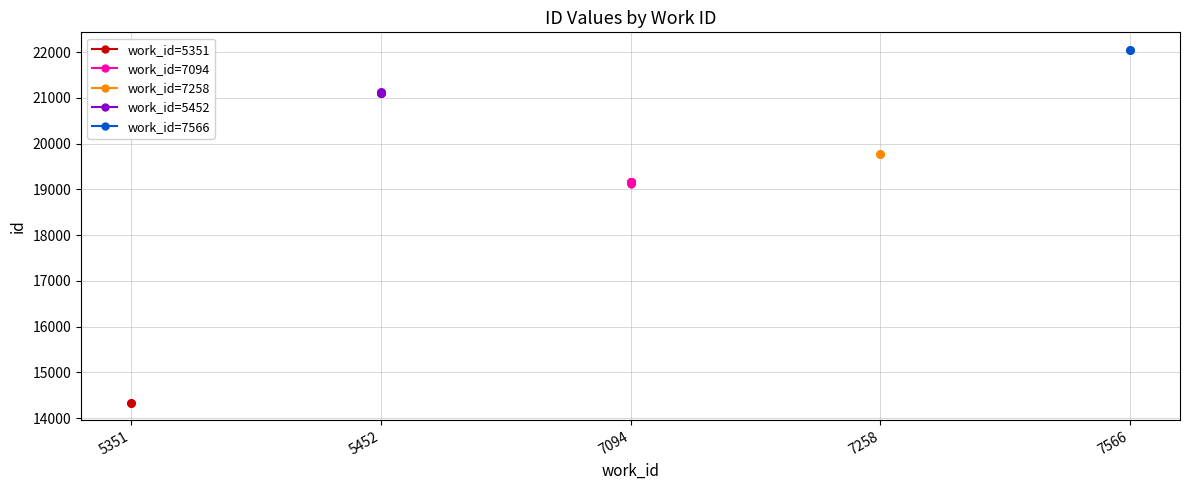

Is the value of work_id=7566 at 7566 greater than the value of work_id=7258 at 7094?

No